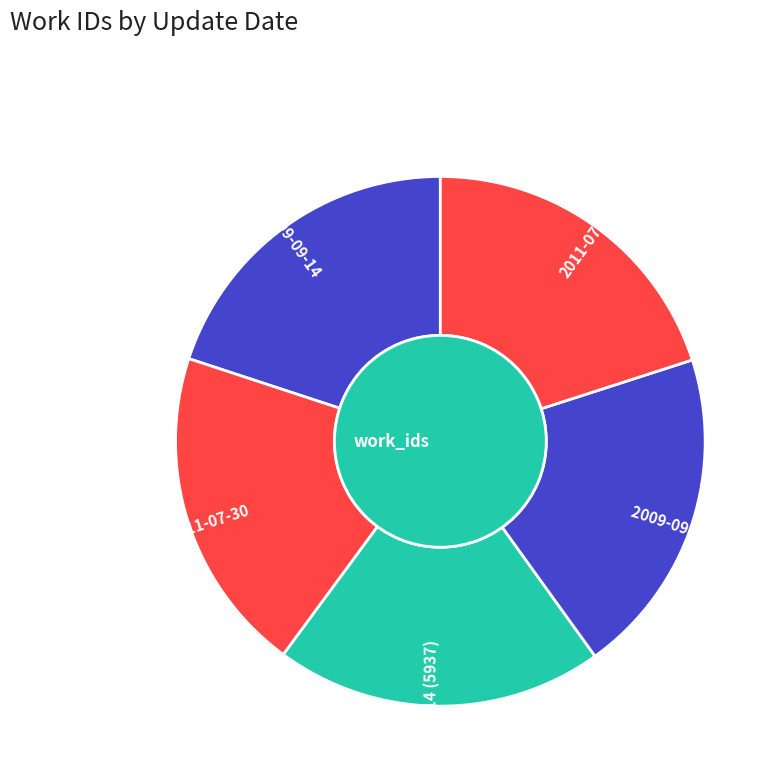

Rank the categories by value from highest to lowest.

2009-09-14 (5939), 2009-09-14 (5937), 2011-07-28, 2011-07-30, 2009-09-14